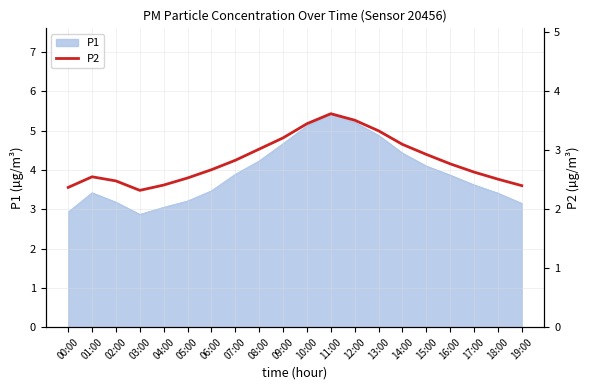

The value of P1 at 18:00 is 3.4. True or false?

True